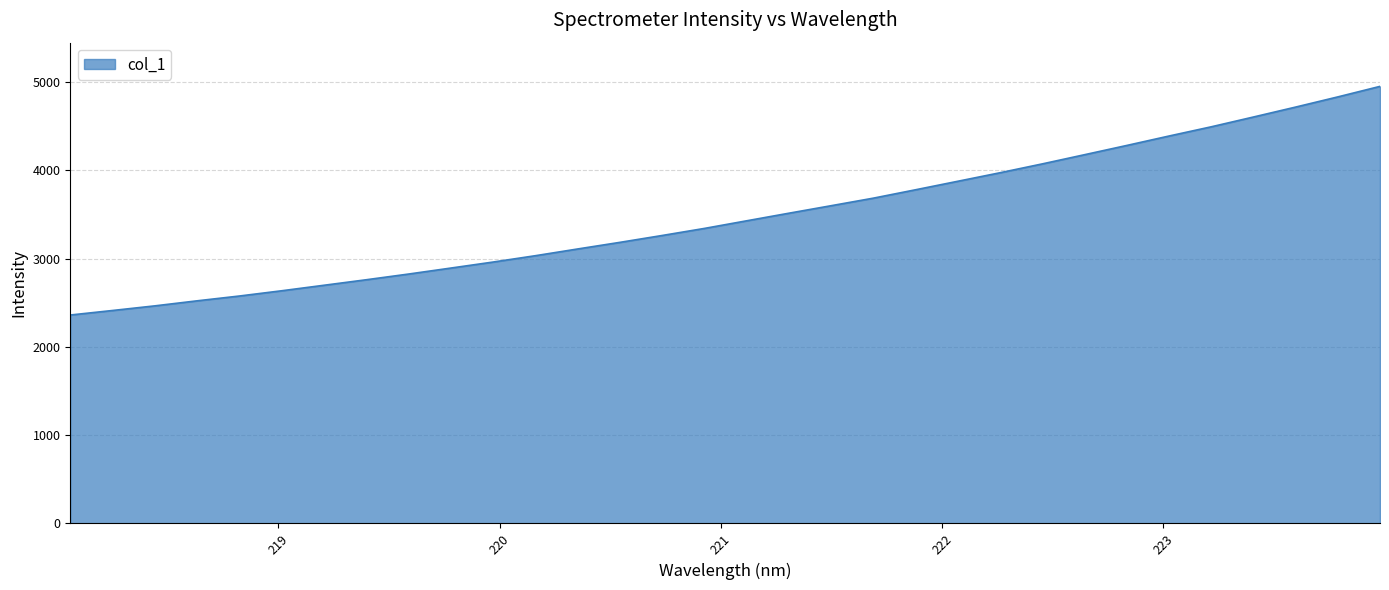

What is the difference between the maximum and minimum values?

2590.2